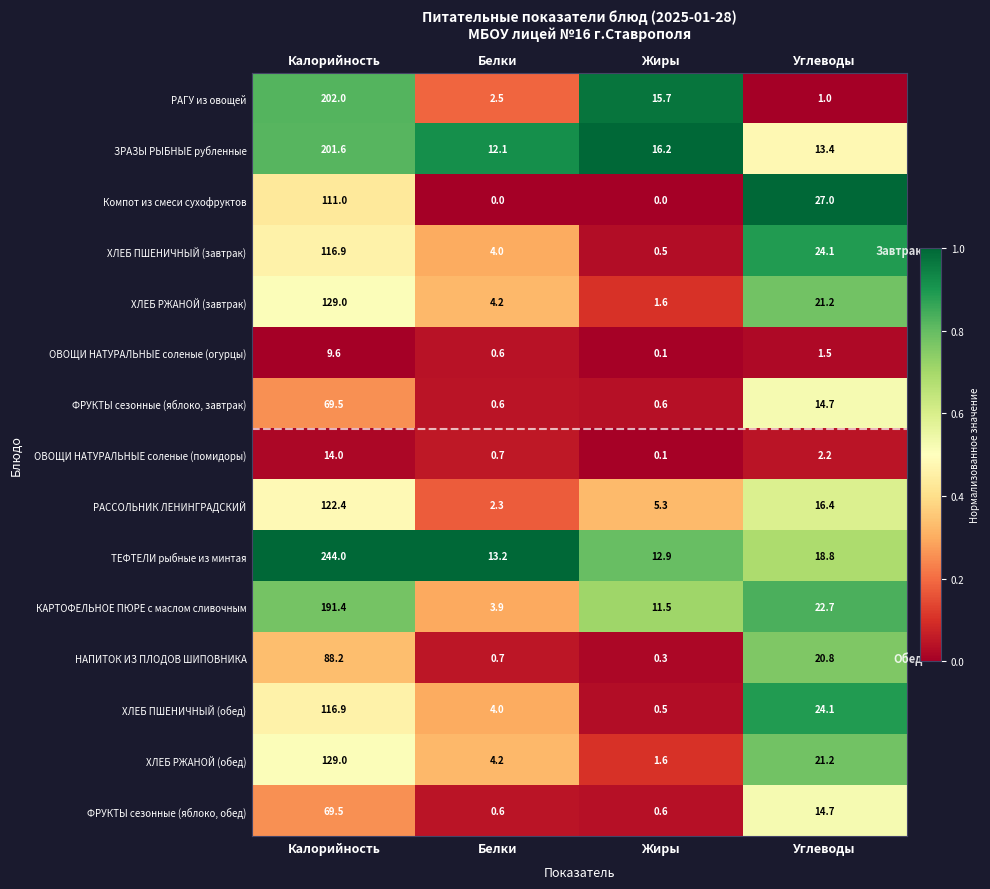

What is the sum of the НАПИТОК ИЗ ПЛОДОВ ШИПОВНИКА values at Жиры and Калорийность?

88.5